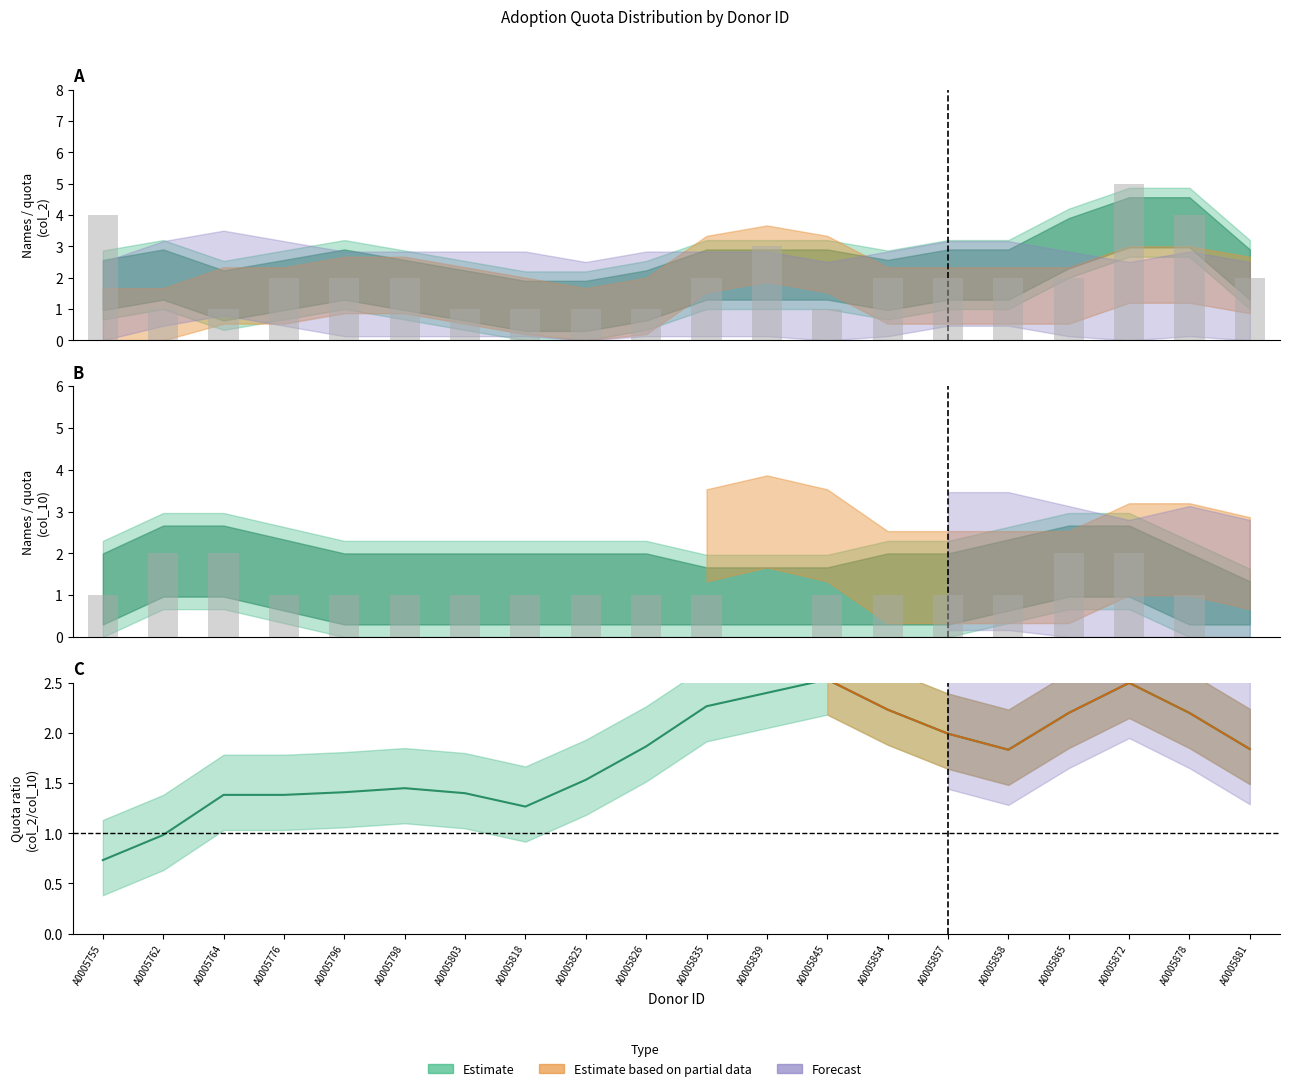

Reading left to right, what are all the values shown in this chart?

0.7	1.0	1.4	1.4	1.4	1.4	1.4	1.3	1.5	1.9	2.3	2.4	2.5	2.2	2.0	1.8	2.2	2.5	2.2	1.8